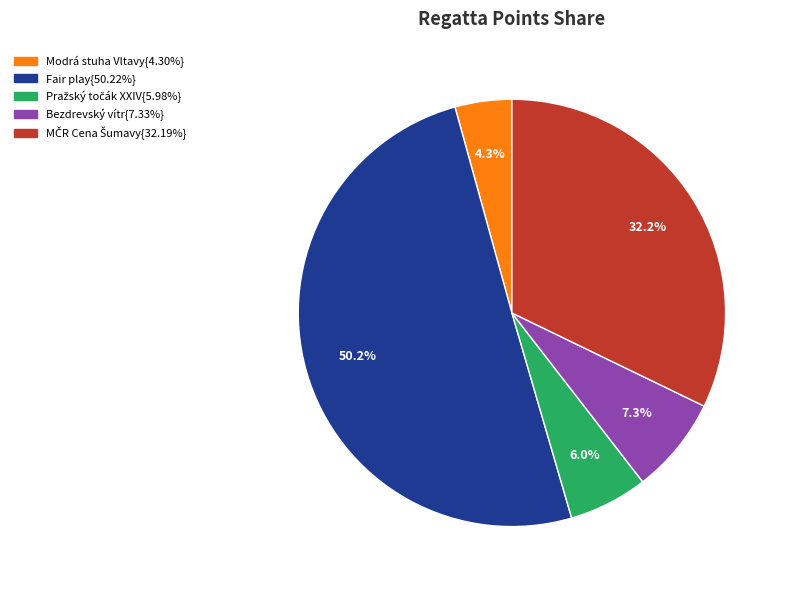

How many segments does this pie chart have?

5